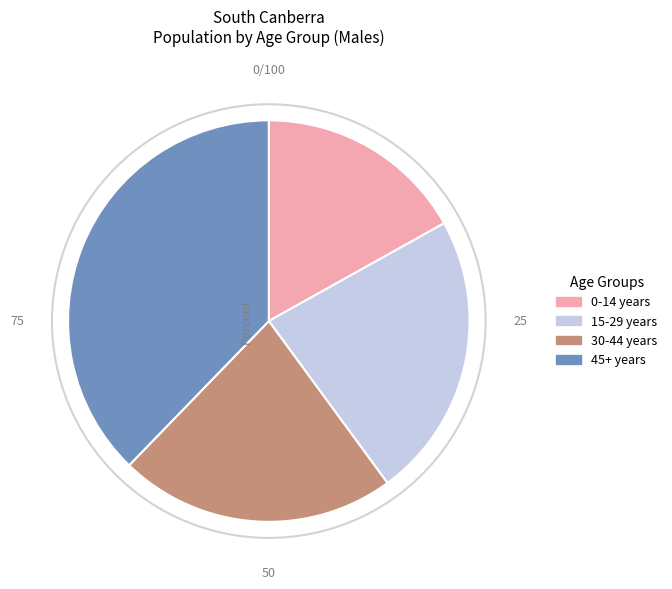

Is there any slice that represents more than half of the pie?

No